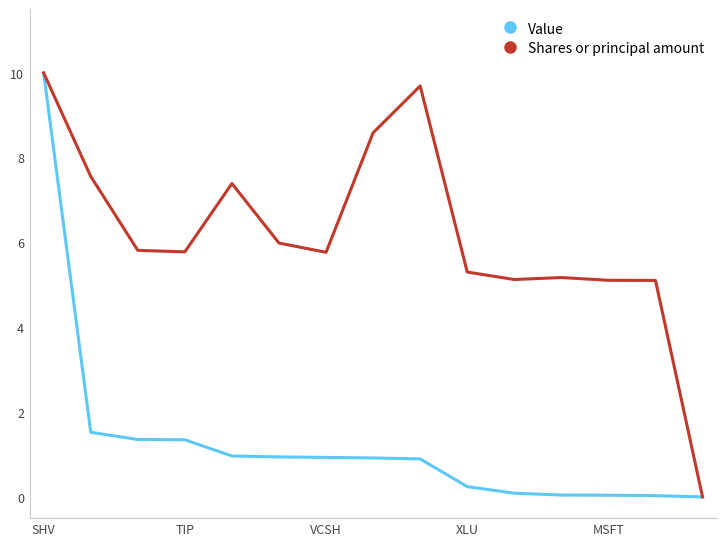

Which series has the largest total across all categories?

Shares or principal amount